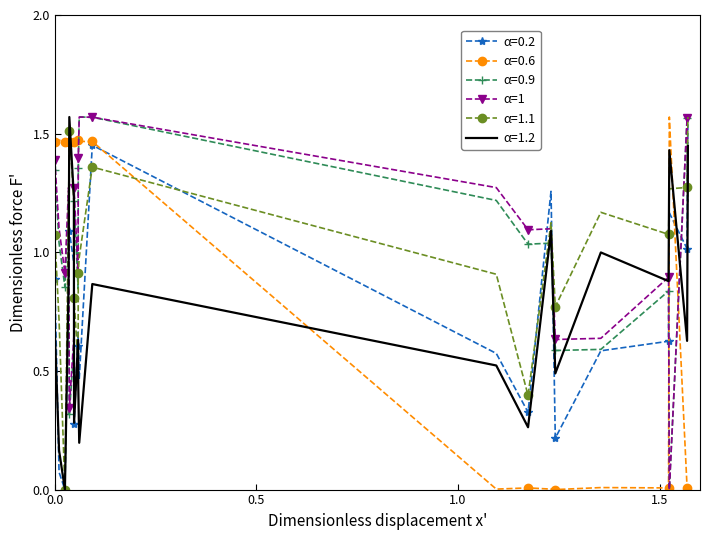

True or false: α=1.1 and α=1.2 intersect in this chart.

True